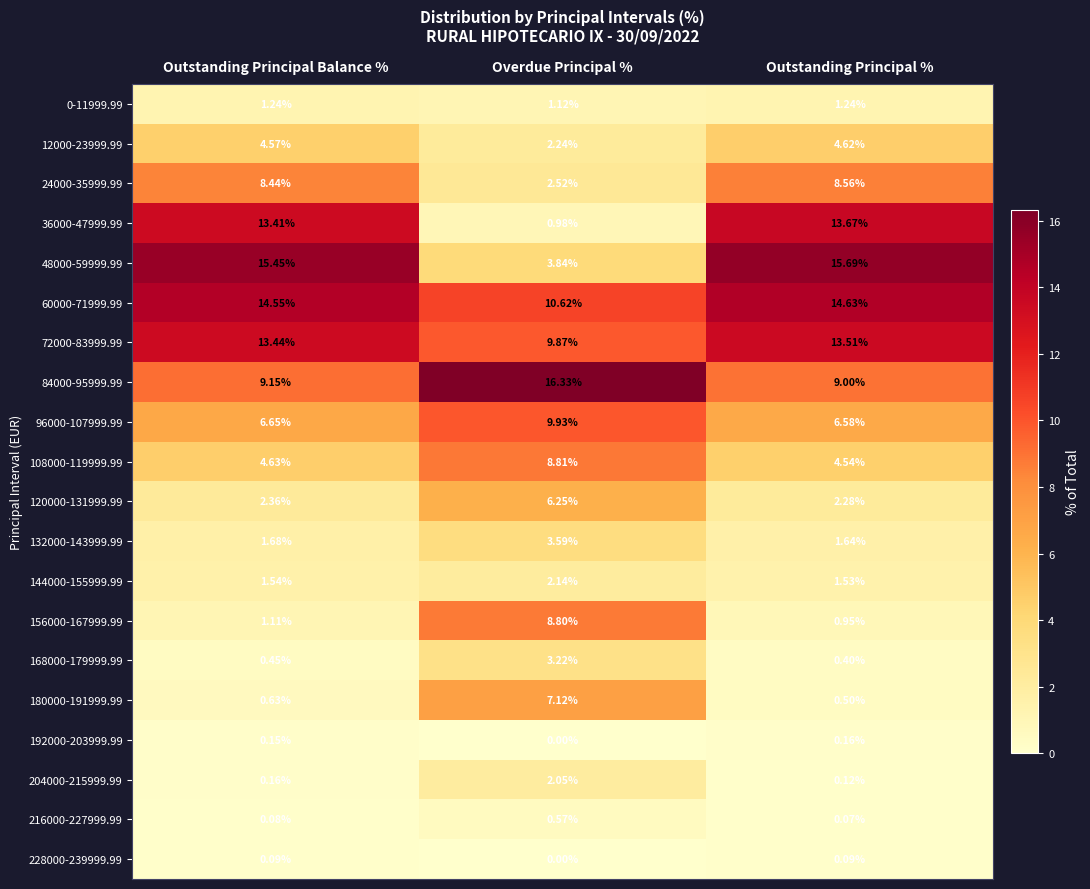

Which label corresponds to the smallest value in the chart?

Overdue Principal %